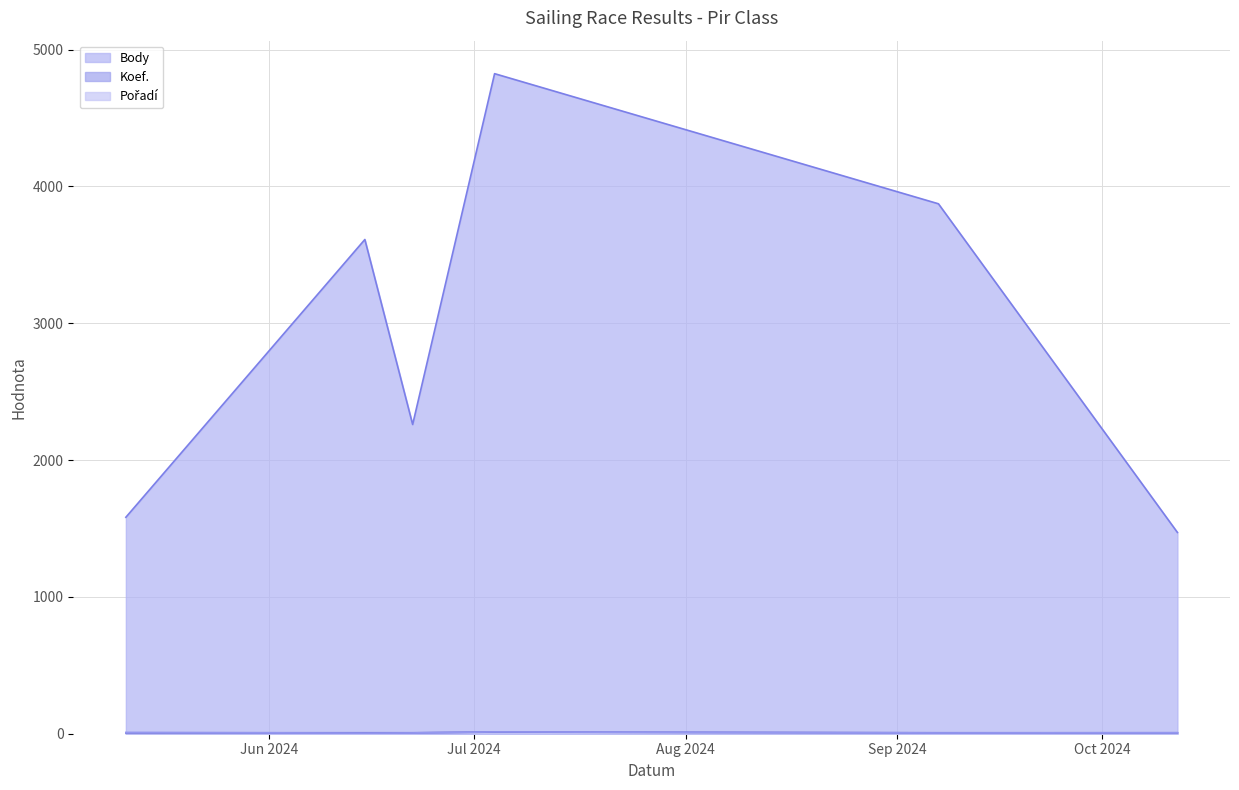

Which series has the largest total across all categories?

Body